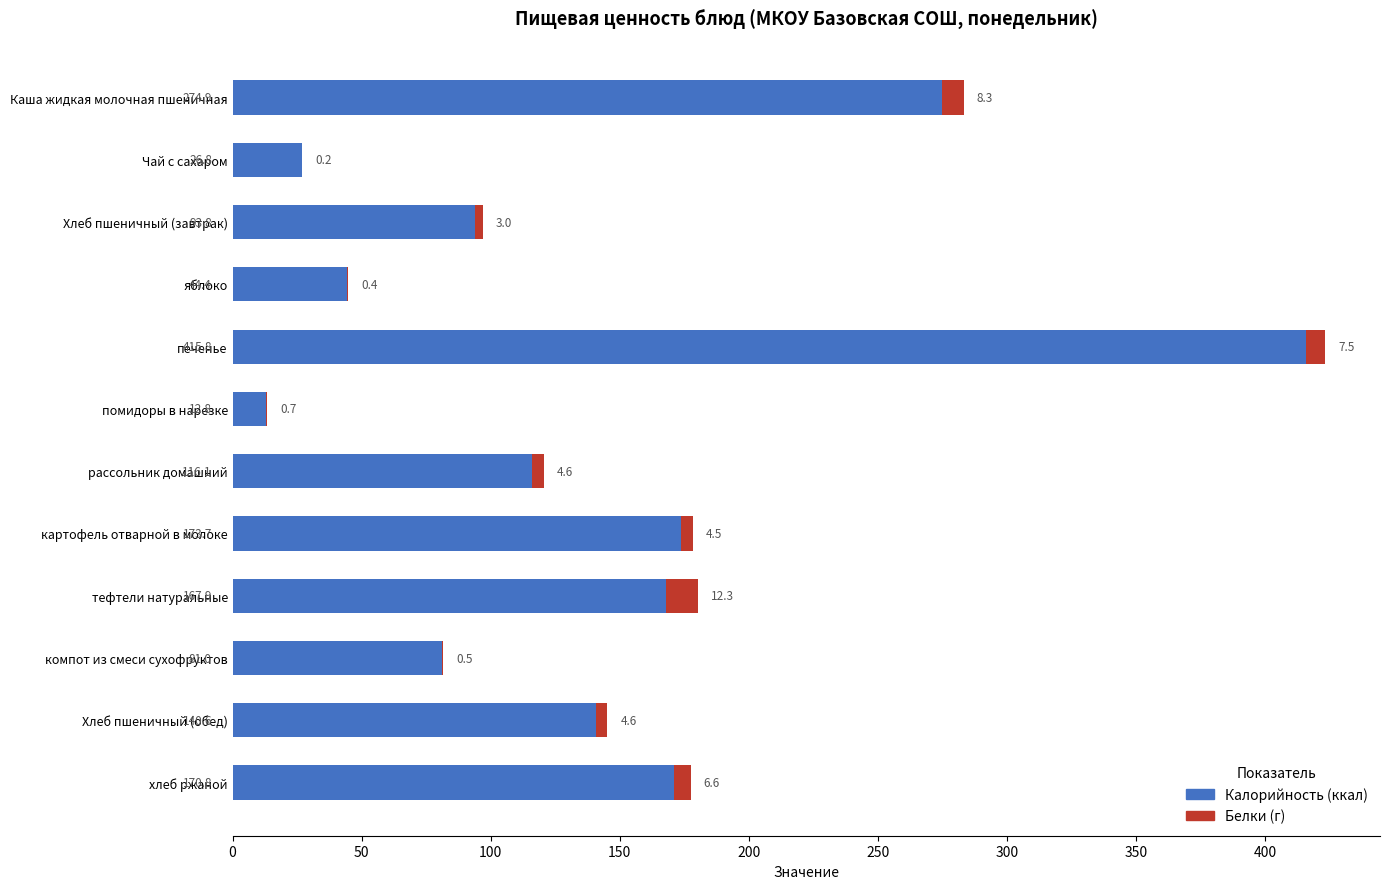

At which category is the sum across all series the highest?

печенье